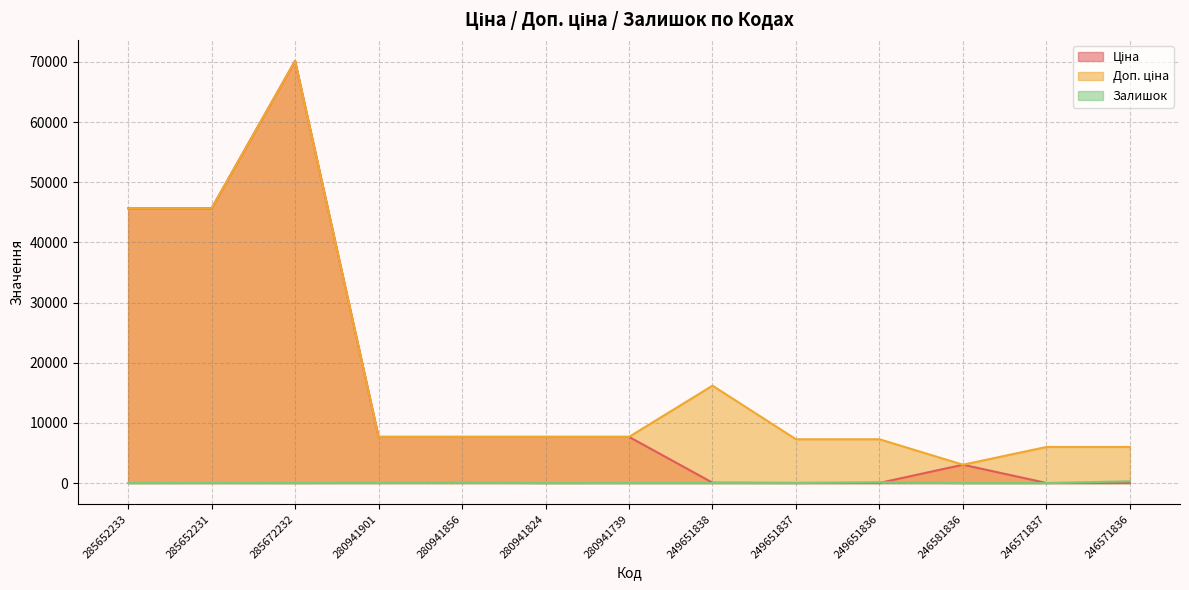

Which has a higher value, 280941824 or 285652231?

285652231